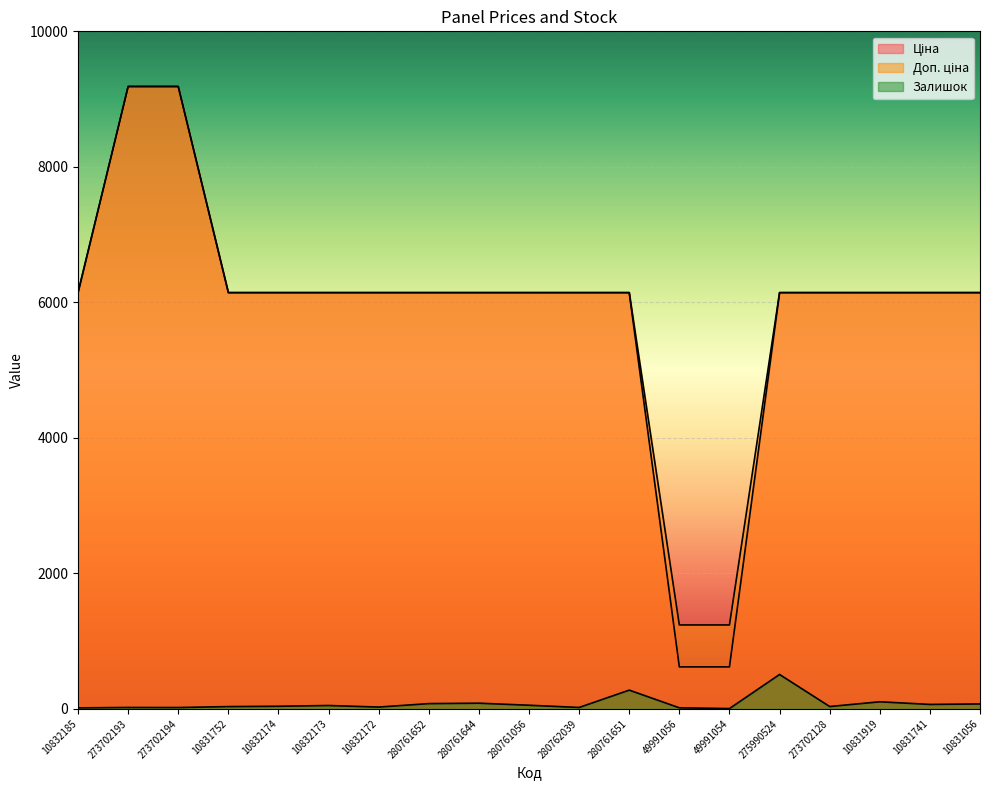

What is the difference between the Залишок values at 10832174 and 273702193?

18.0